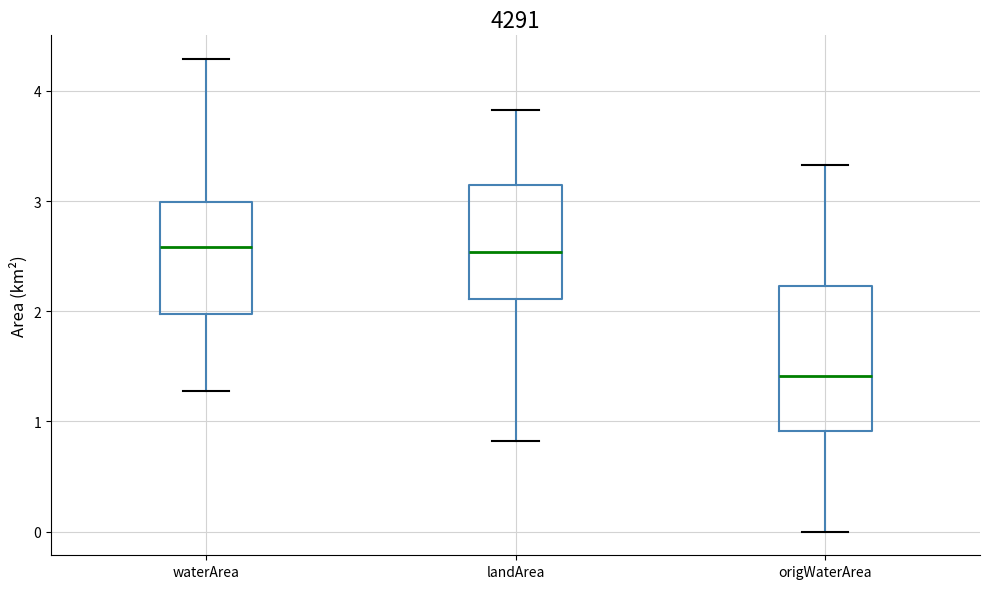

Where is the upper edge of the box for origWaterArea on the y-axis? The values are not printed on the chart, so give them approximately, as read against the axis.

2.2